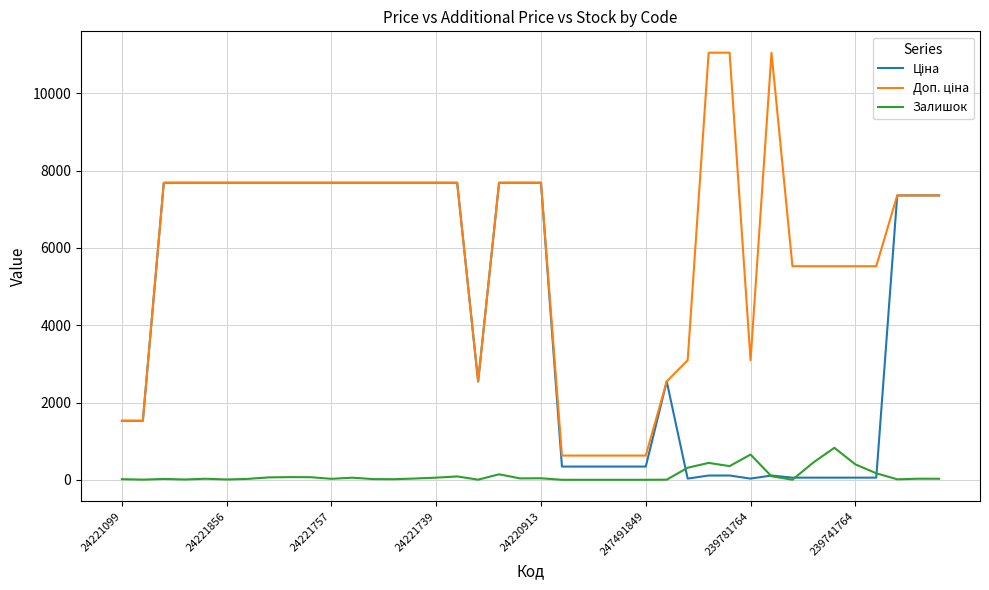

What is the maximum value shown in the chart?

11055.0